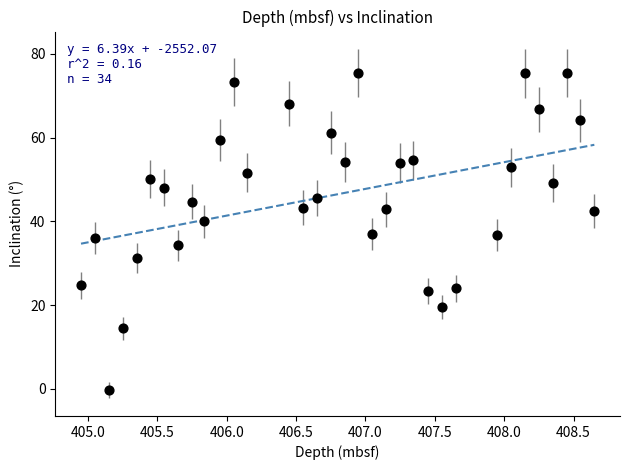

What is the range of Y values (max minus min)?

75.7